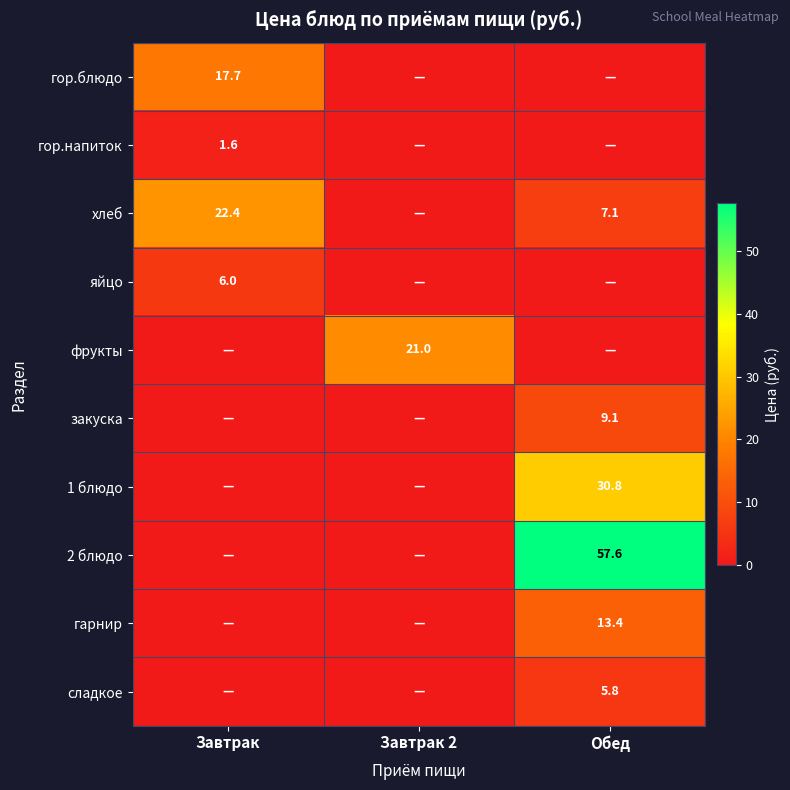

Is the value of гор.блюдо at Завтрак greater than the value of гор.напиток at Завтрак?

Yes